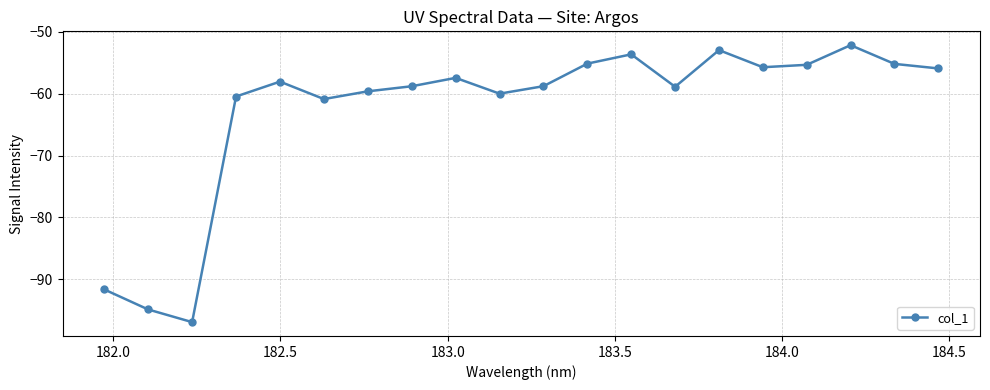

How many interior local peaks (higher than both neighbors) does the data have?

5